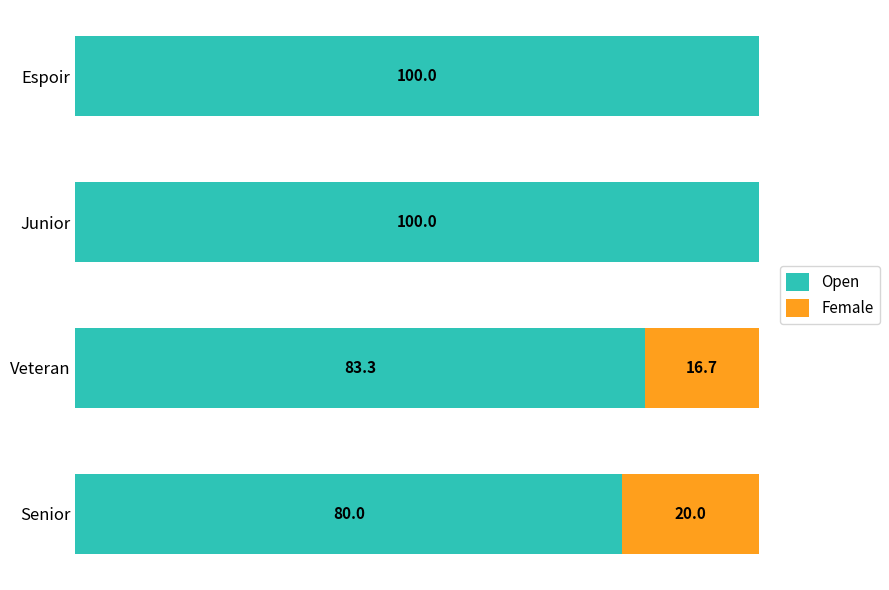

Where is Open nearest to the value 90?

Veteran